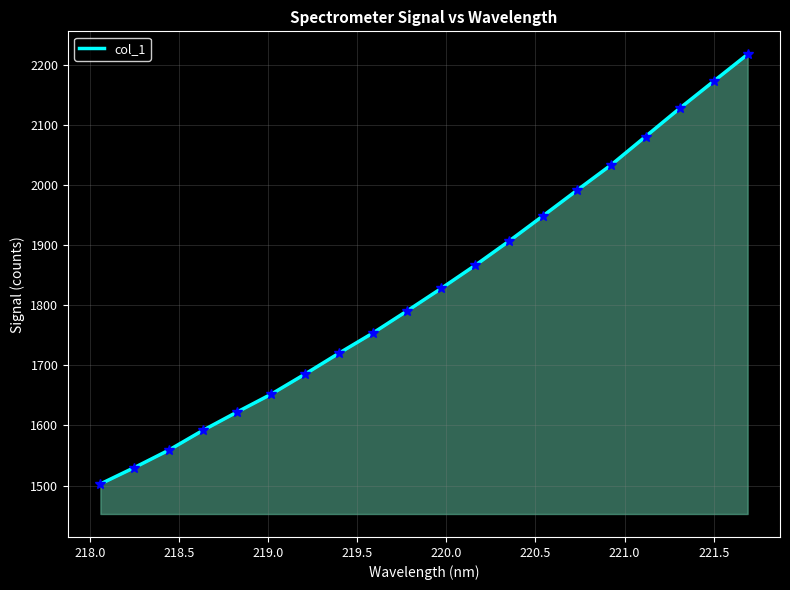

What is the smallest value displayed?

1502.7